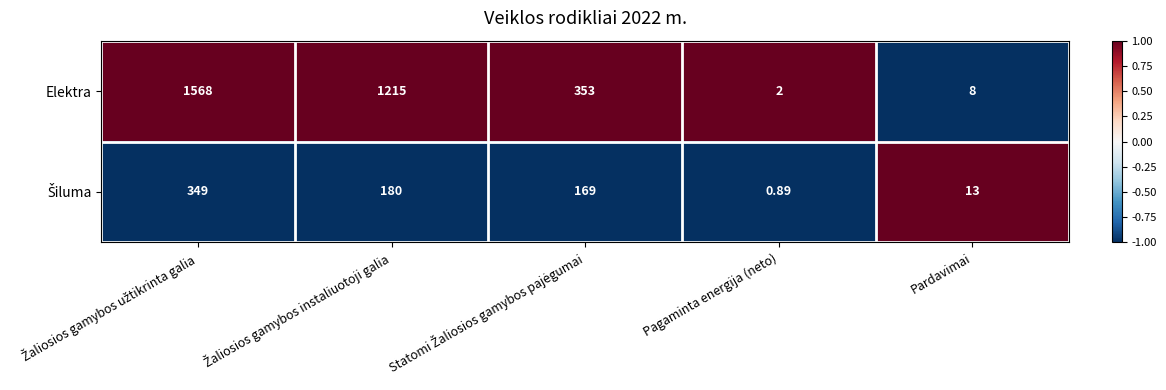

Which series has the widest spread of values?

Elektra